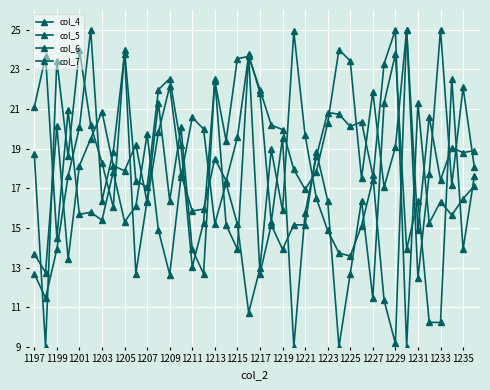

How many lines are shown in the chart?

4